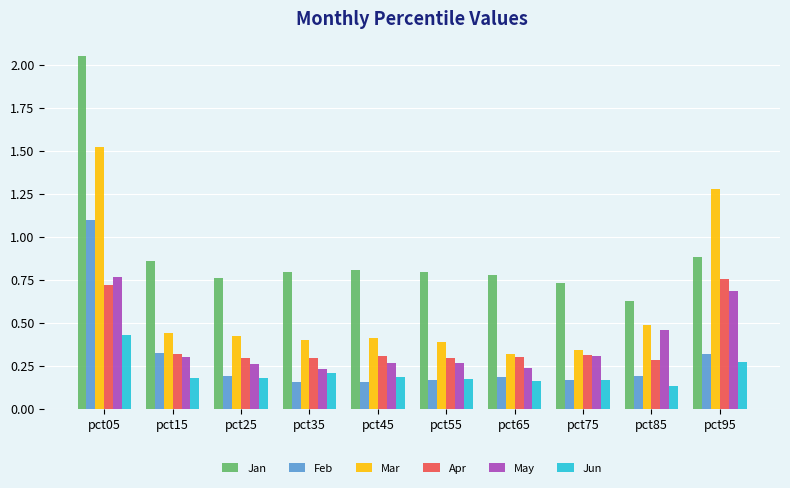

Which label corresponds to the smallest value in the chart?

pct85